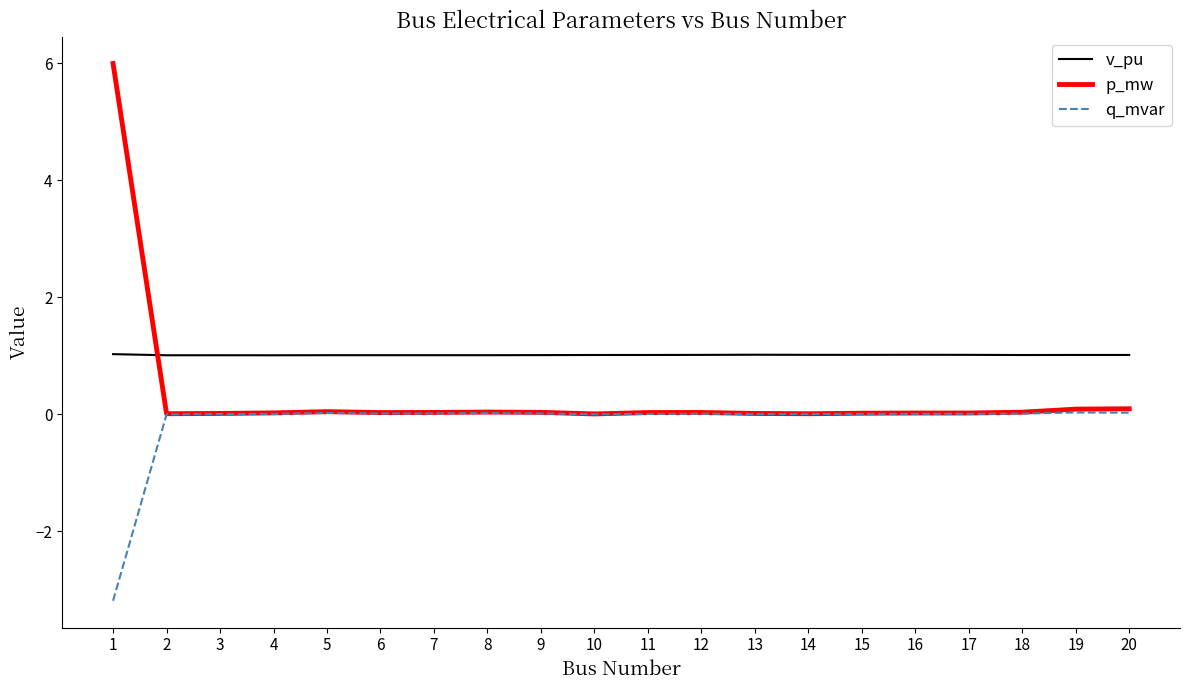

Rank the series by their maximum value, from highest to lowest.

p_mw, v_pu, q_mvar